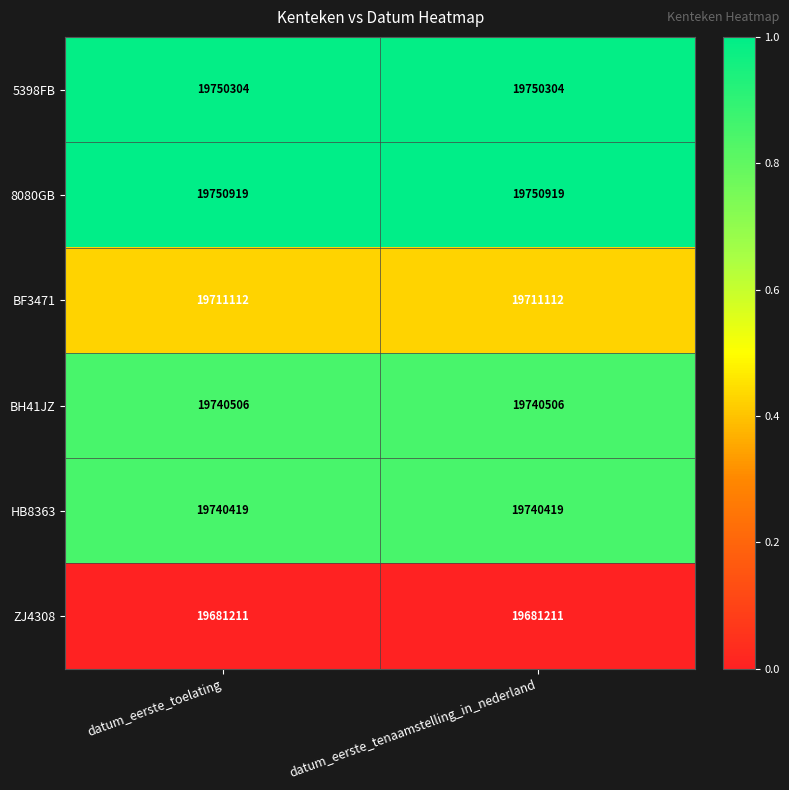

Which series has the largest total across all categories?

8080GB